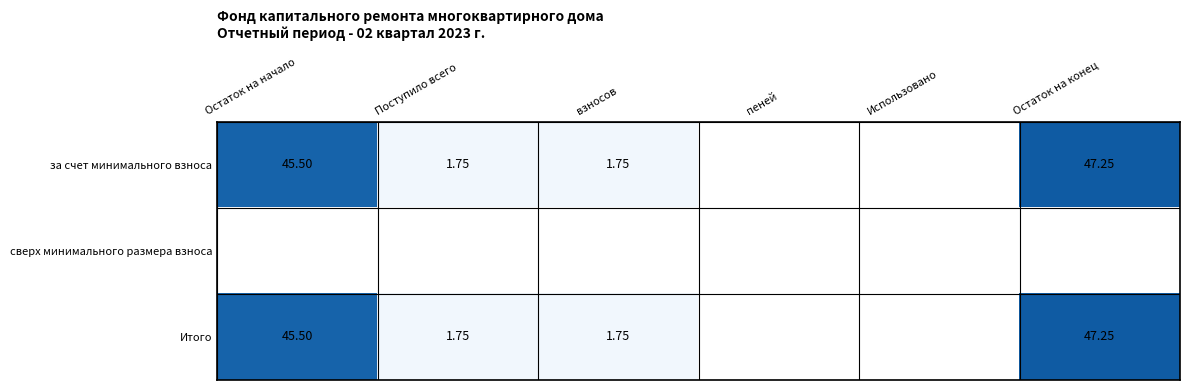

At which category is the sum across all series the highest?

Остаток на конец